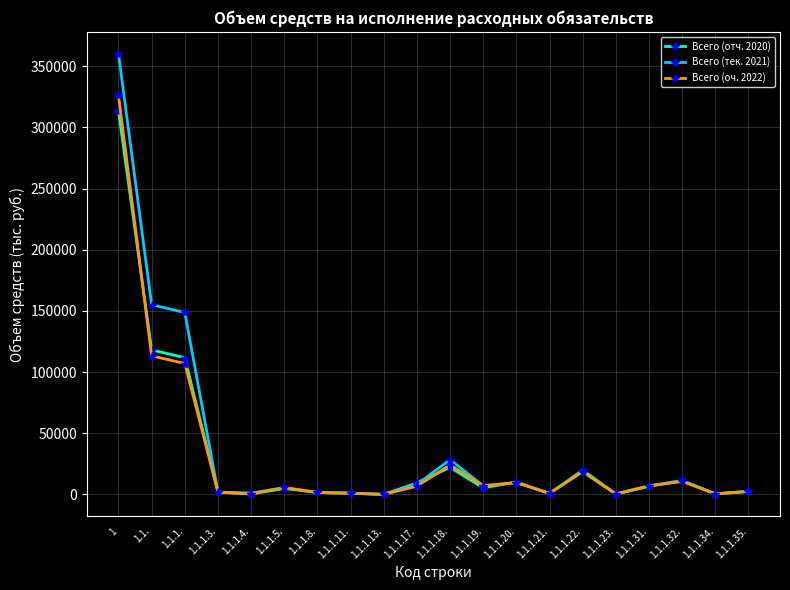

Where does the Всего (оч. 2022) series first go above 6757?

1